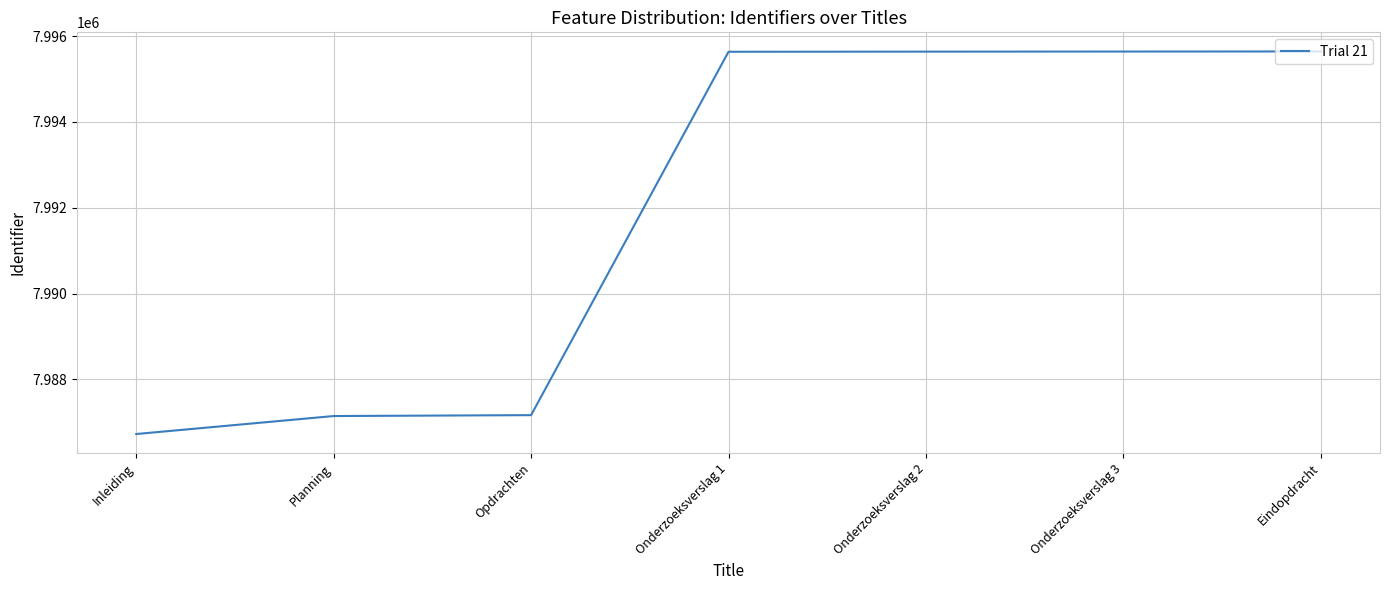

The chart shows a value of 13631814 at Planning. True or false?

False